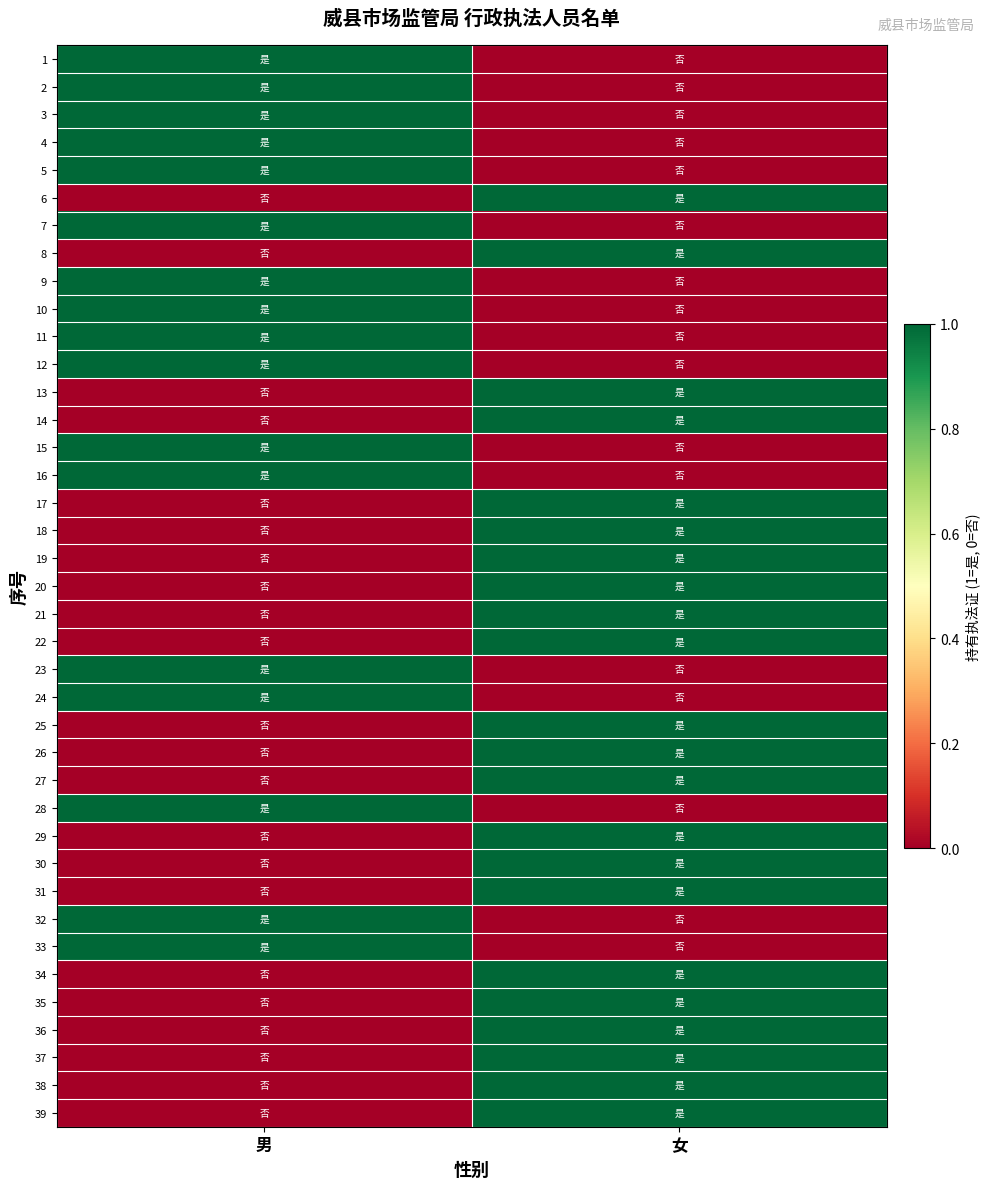

Which has a higher value, 男 or 女?

男